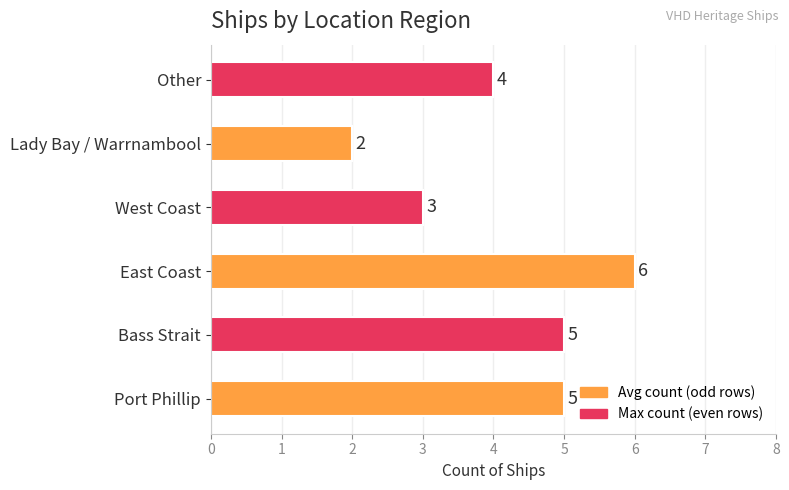

Approximately how many times larger is the value at Lady Bay / Warrnambool compared to West Coast?

0.7